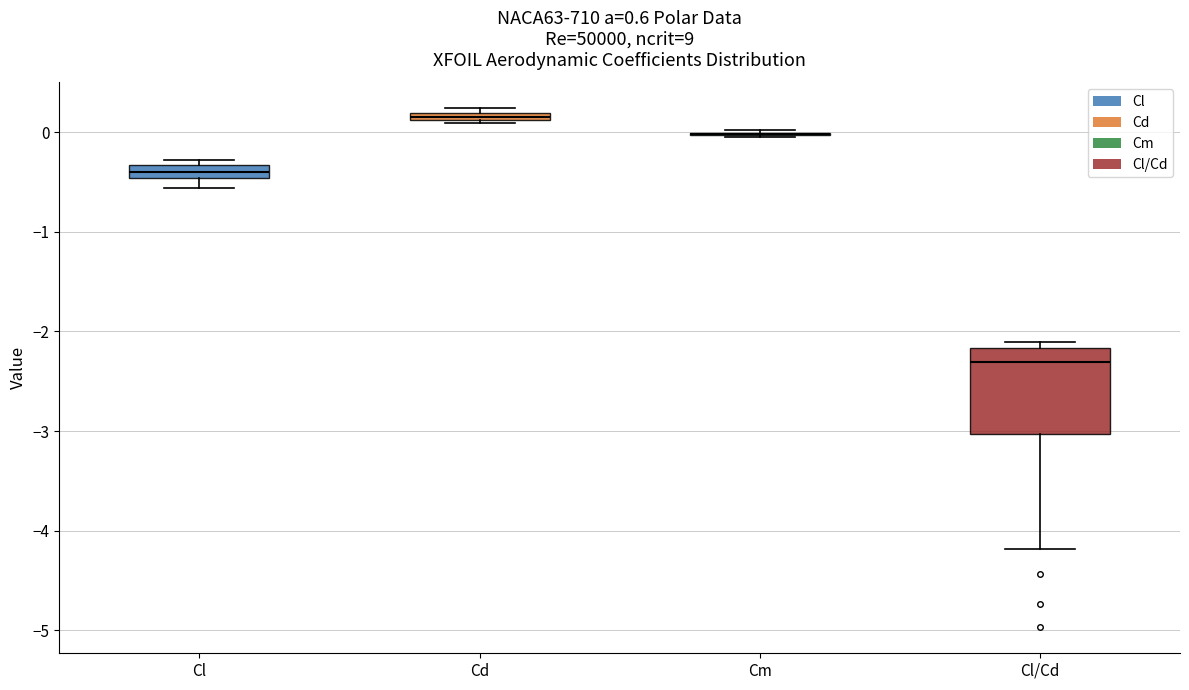

Where is the upper edge of the box for Cd on the y-axis? The values are not printed on the chart, so give them approximately, as read against the axis.

0.2